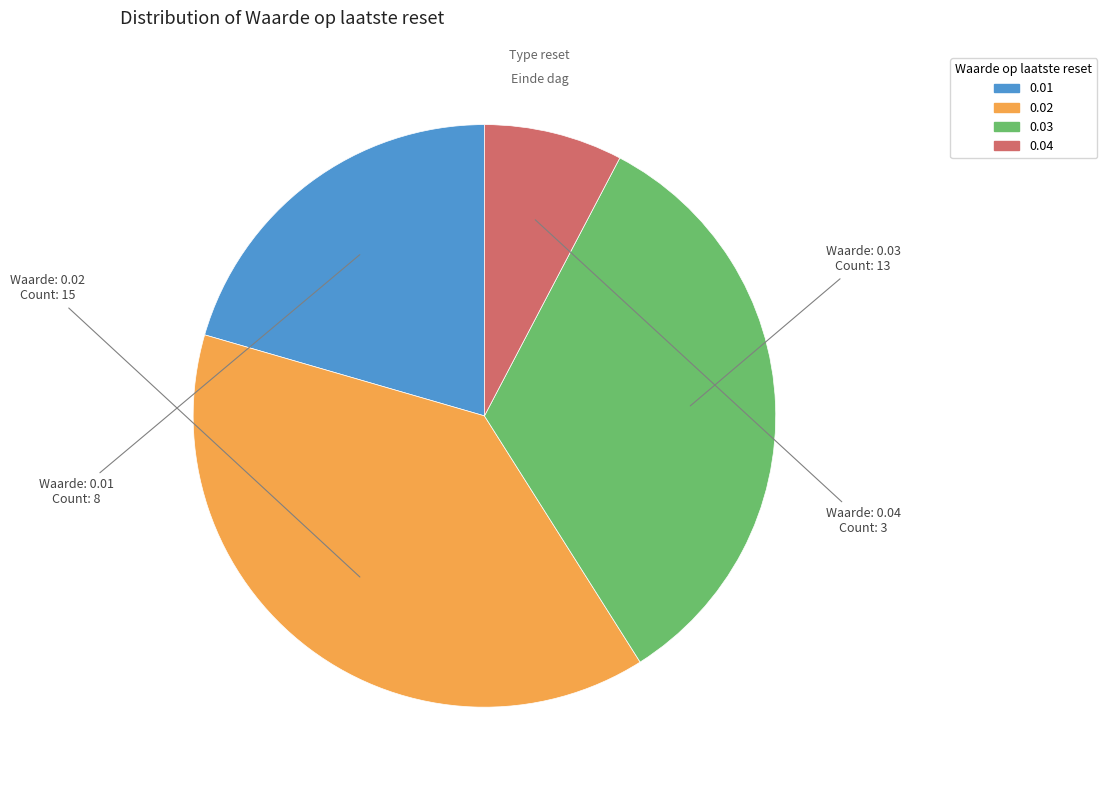

Is there a majority slice in this chart?

No